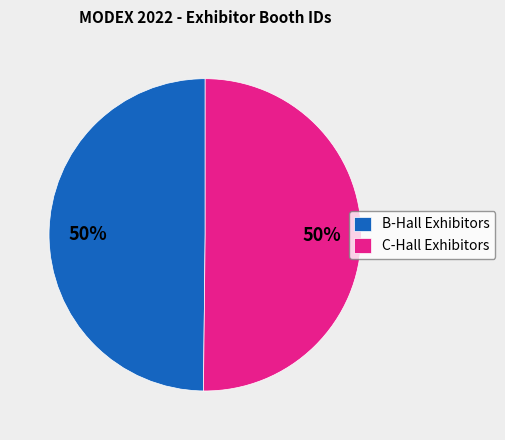

Combined, do C-Hall Exhibitors and B-Hall Exhibitors account for over 50%?

Yes